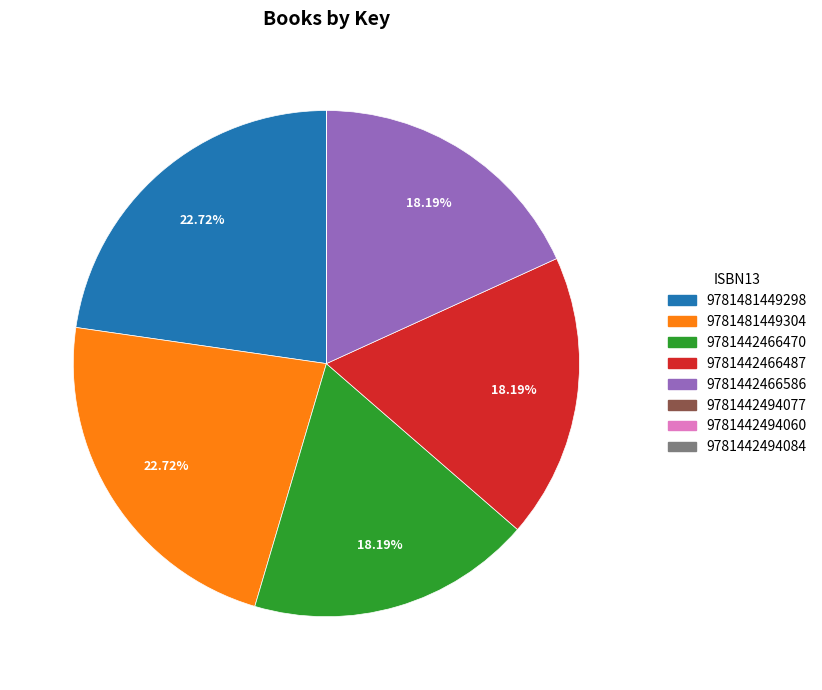

Does any single category account for the majority?

No